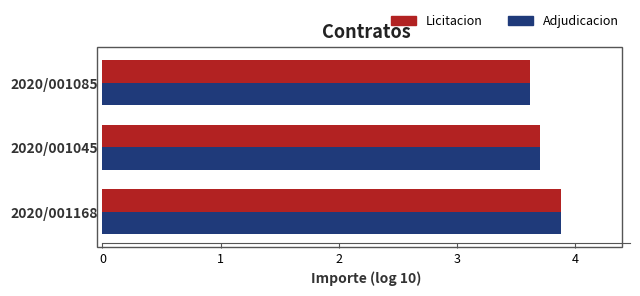

Count the number of categories in the chart.

3